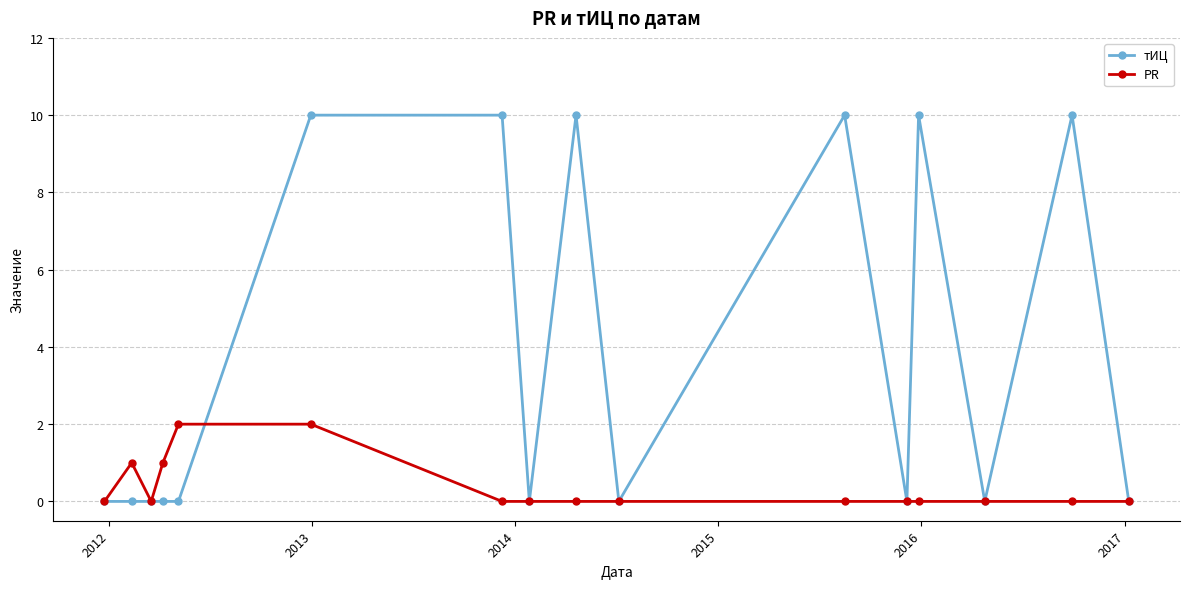

What is the maximum value shown in the chart?

10